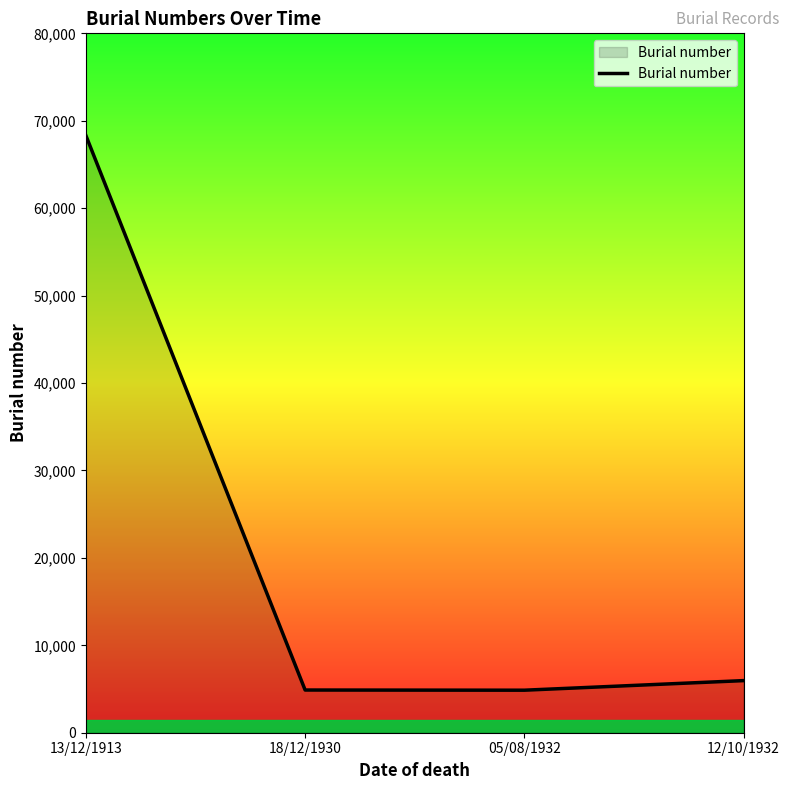

The chart shows a value of 8684 at 18/12/1930. True or false?

False